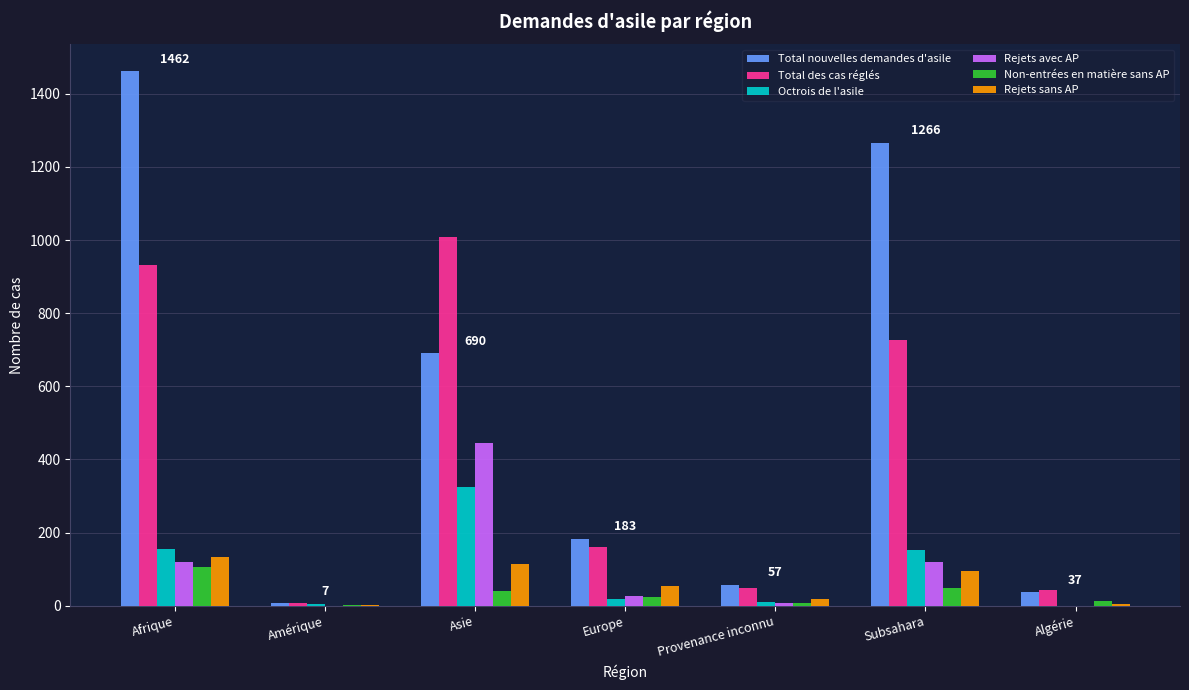

Which label corresponds to the largest value in the chart?

Afrique